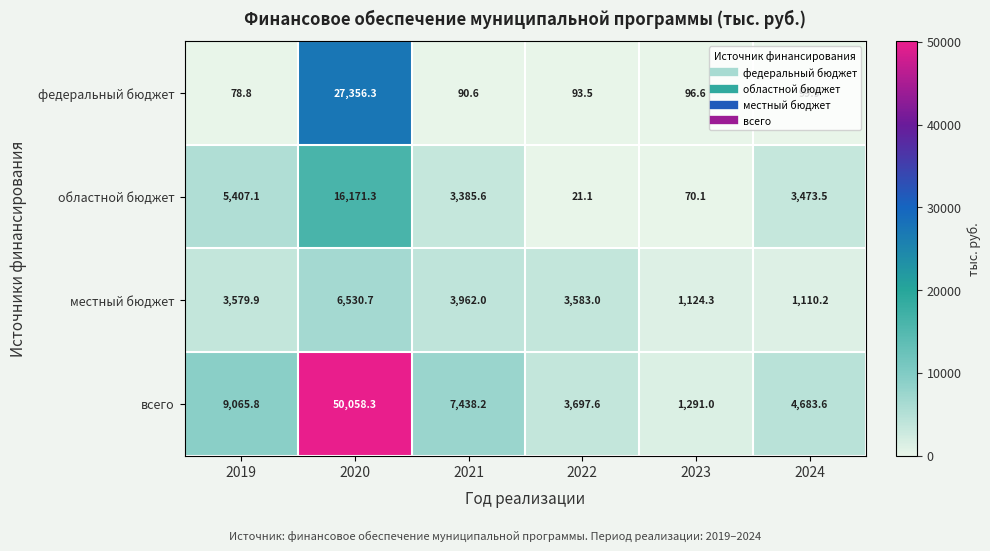

At which label does местный бюджет first exceed 3583?

2020